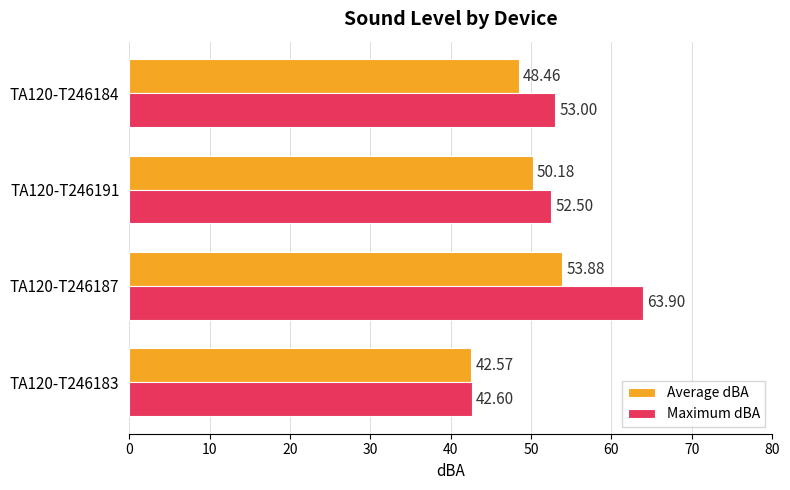

List the labels in order of Maximum dBA value, largest first.

TA120-T246187, TA120-T246184, TA120-T246191, TA120-T246183